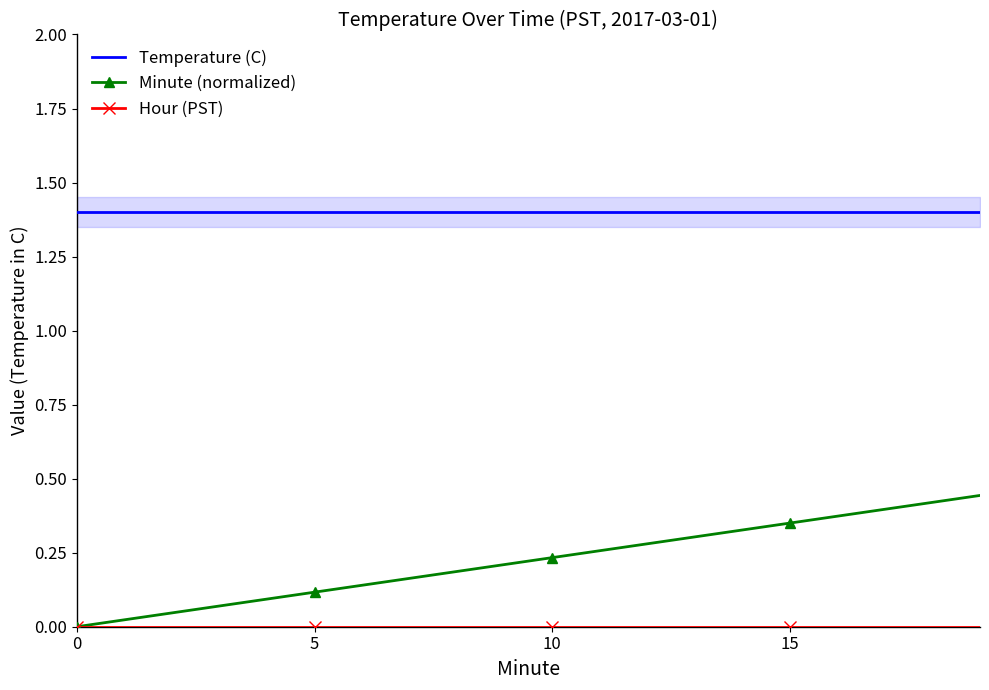

Rank the series by their maximum value, from highest to lowest.

Temperature (C), Minute (normalized), Hour (PST)